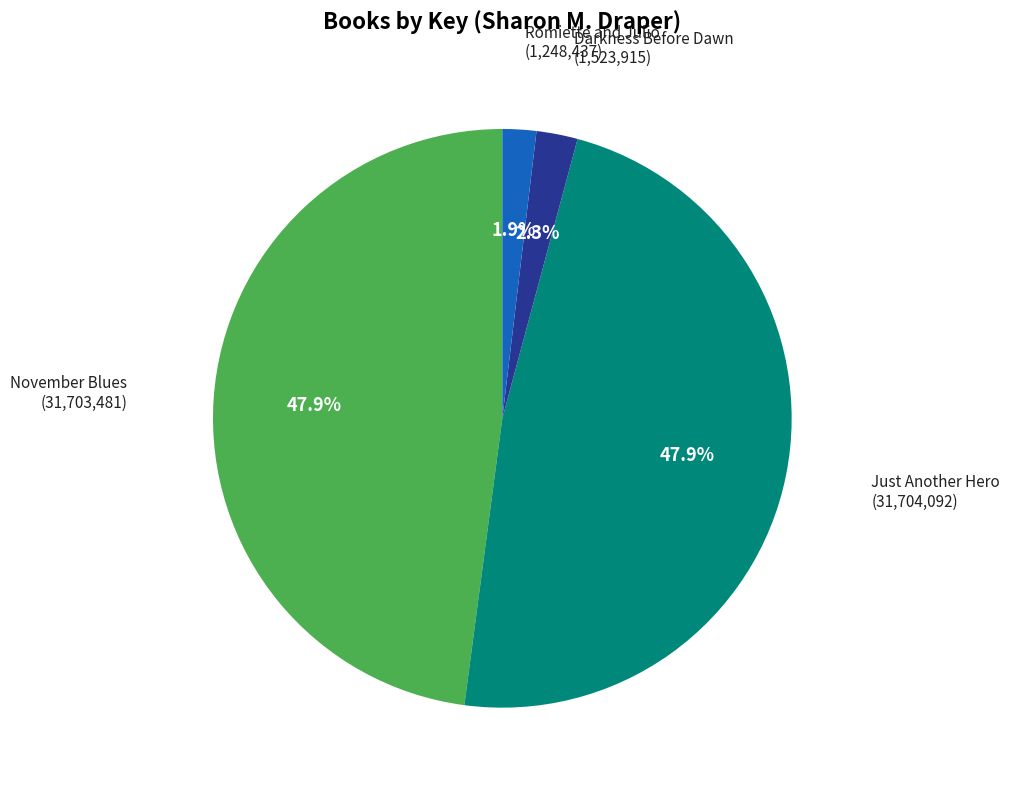

How many slices are in this pie chart?

4